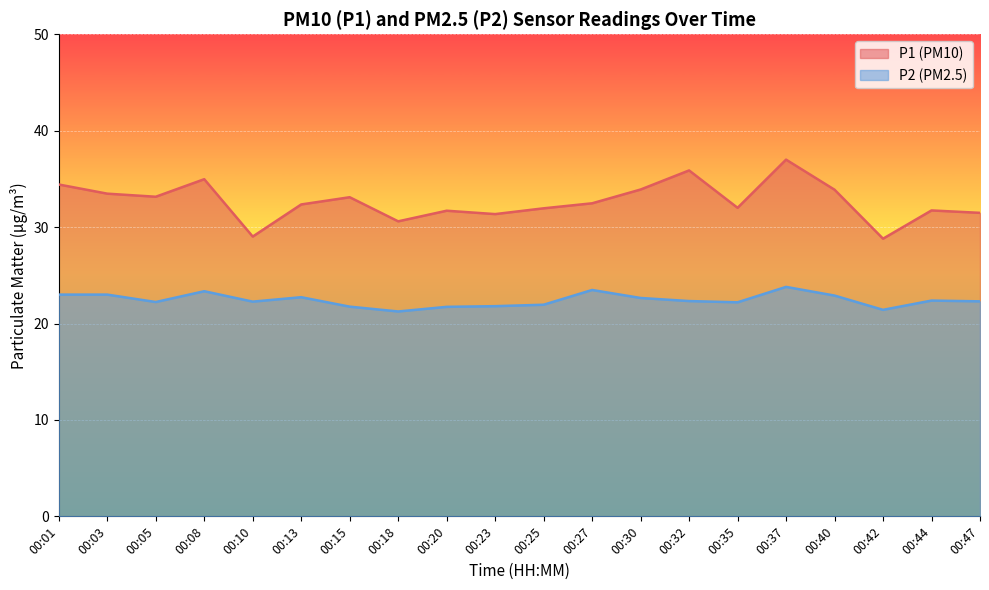

What is the sum of the P1 values at 00:47 and 00:32?

67.4